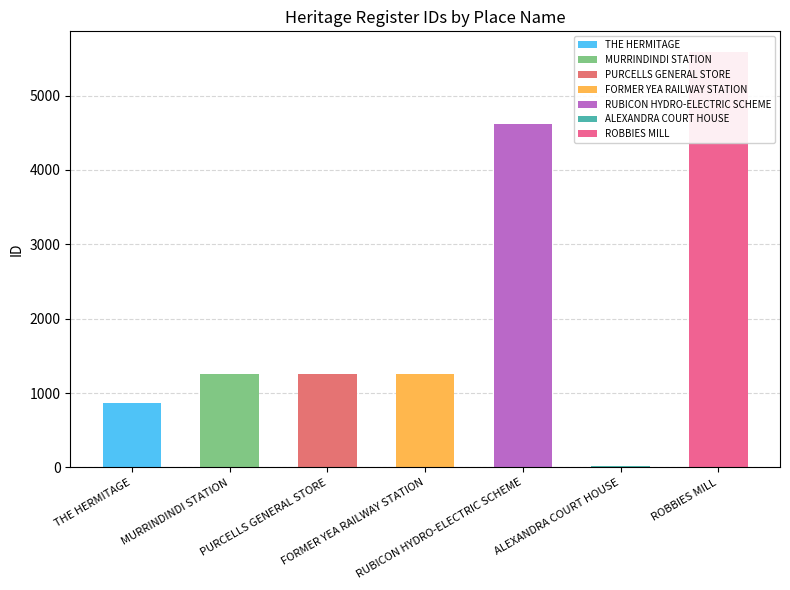

What is the change in value from RUBICON HYDRO-ELECTRIC SCHEME to ALEXANDRA COURT HOUSE?

-4603